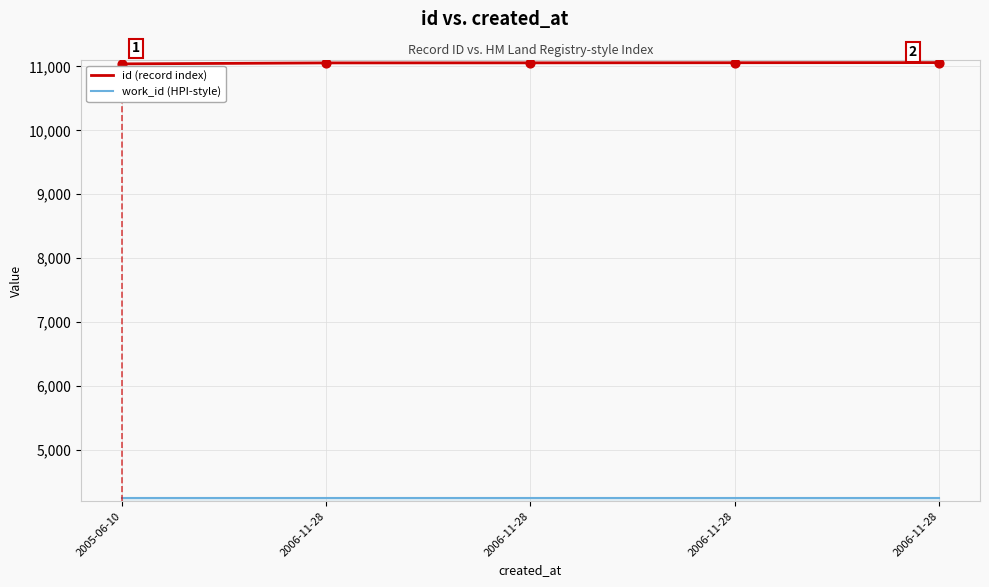

At which category is the sum across all series the highest?

2006-11-28